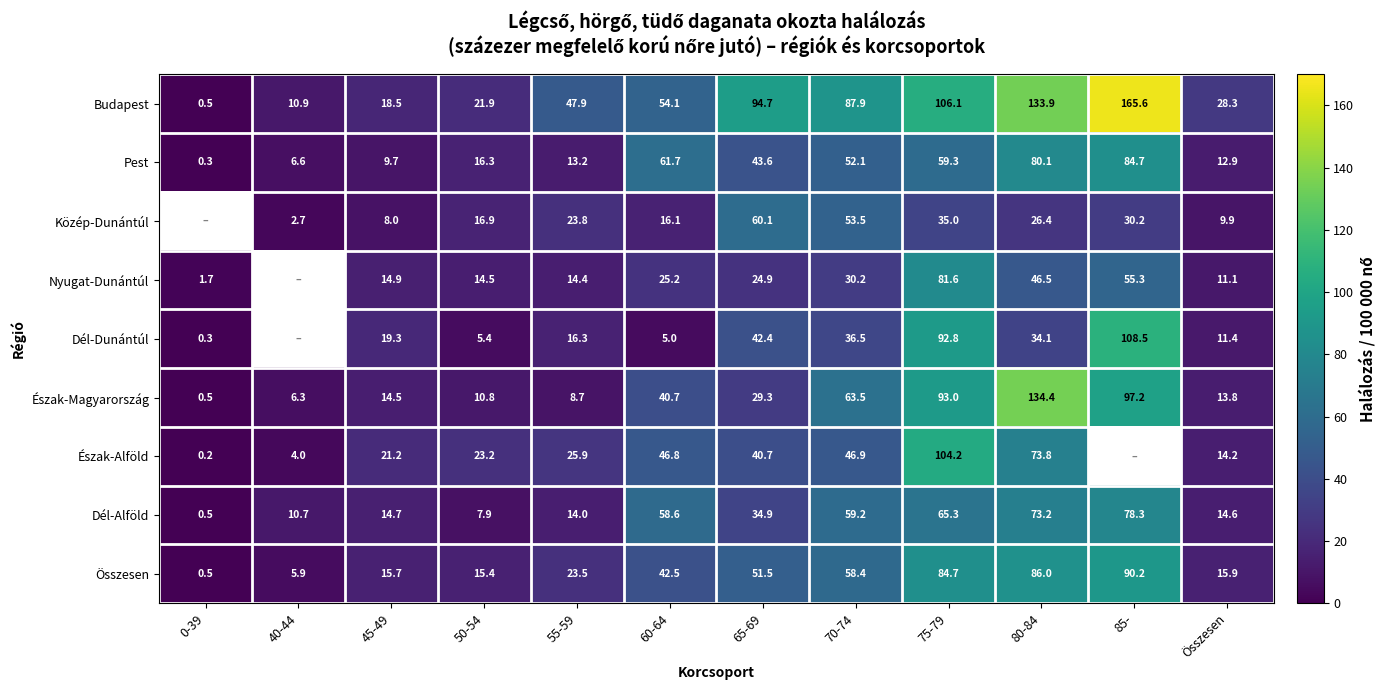

Between 60-64 and Összesen, which series saw the biggest shift?

Pest